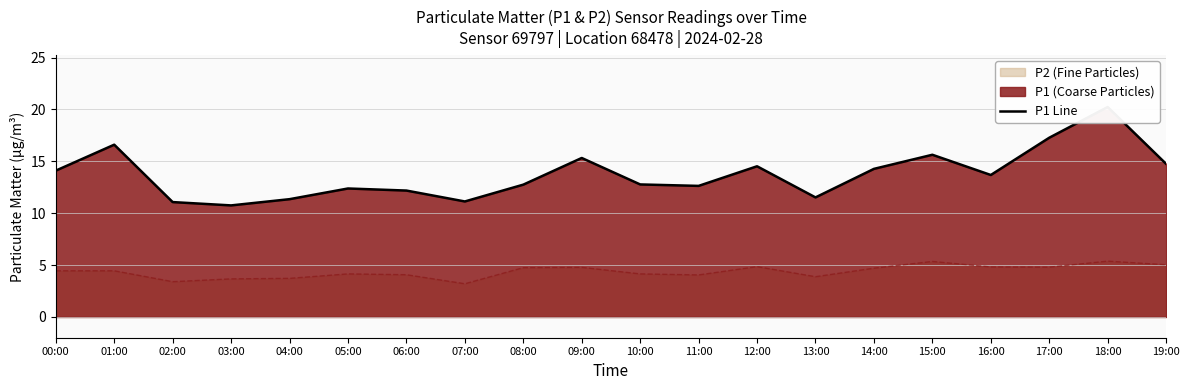

True or false: there are more than 1 points higher than both neighbors.

True